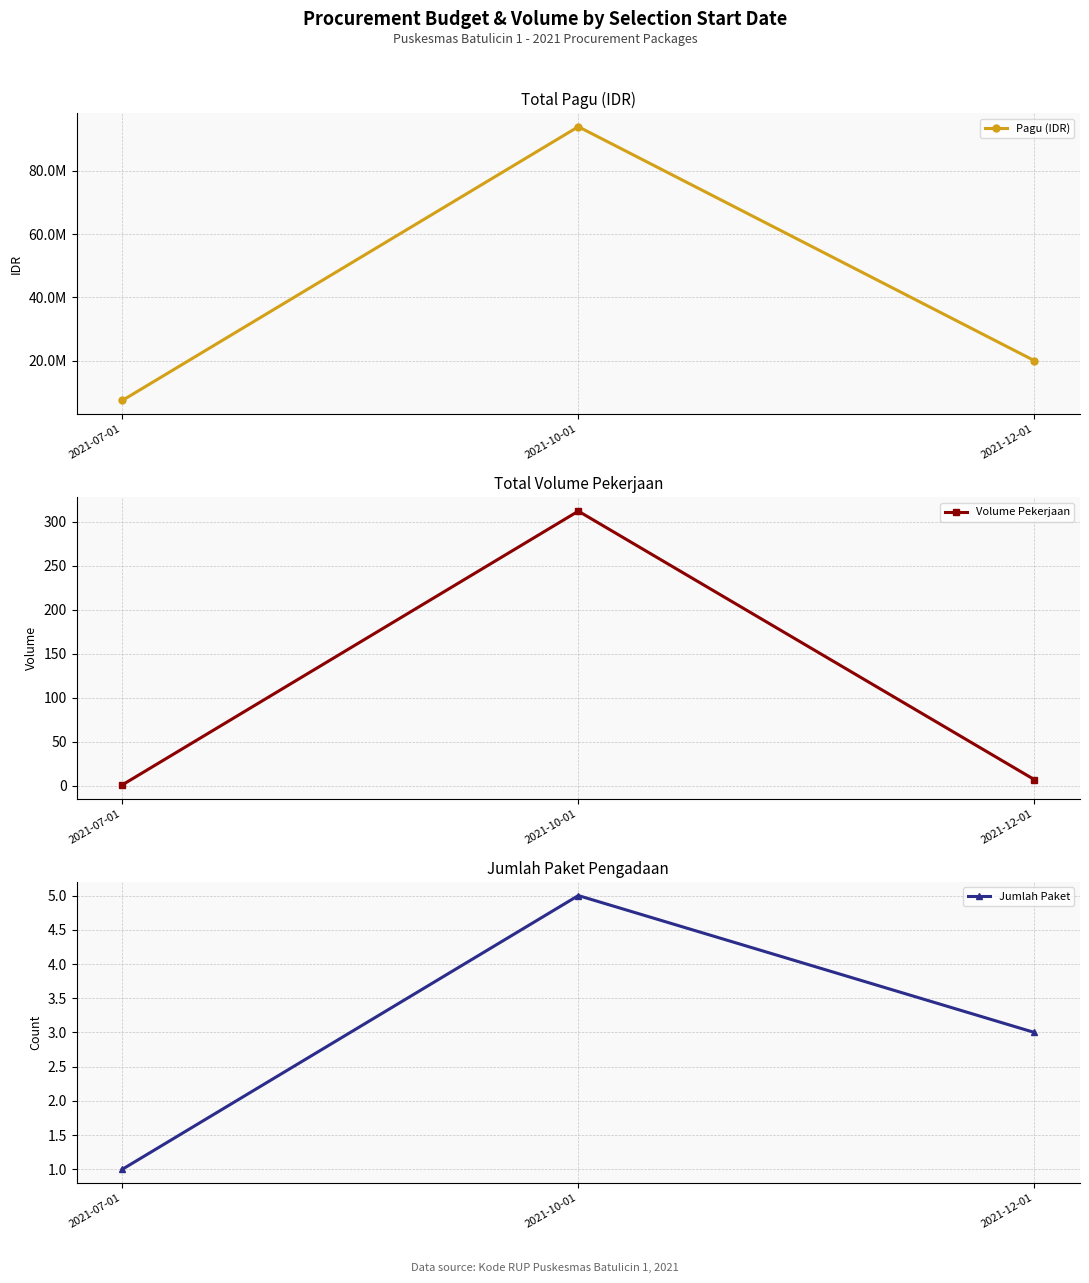

What is the difference between the Pagu (IDR) values at 2021-12-01 and 2021-10-01?

73832054